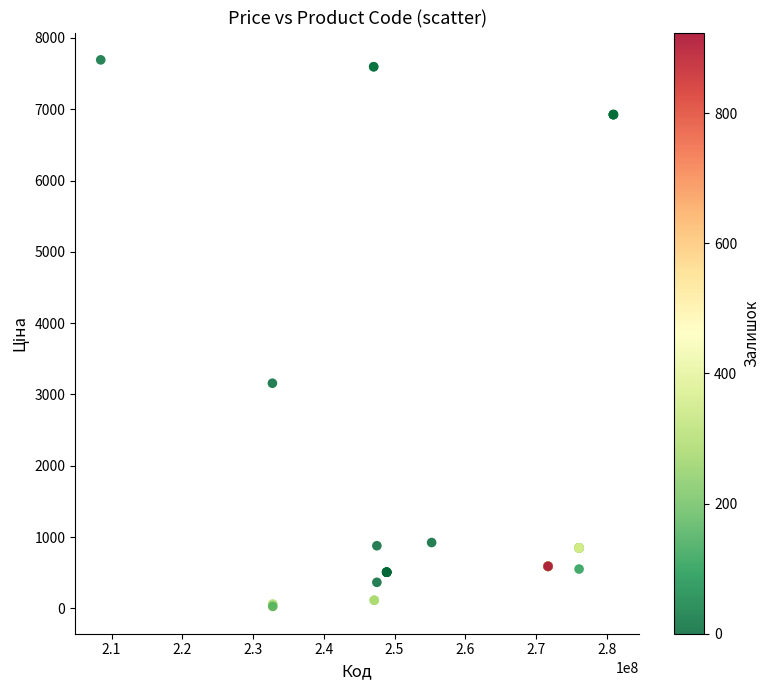

What Y value in the scatter plot is closest to 3860?

3157.9